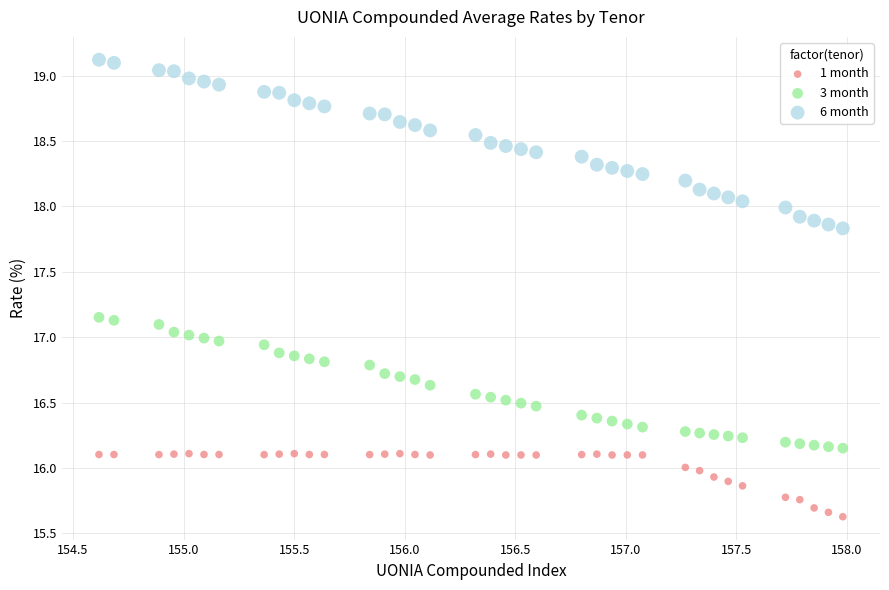

Across all data points, what is the range of Y values (max minus min)?

3.5